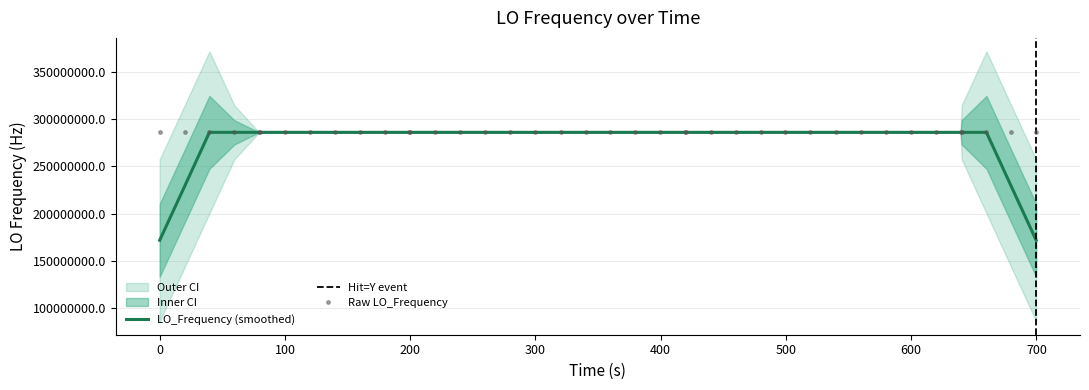

What is the difference between the second highest and second lowest values?

4.5